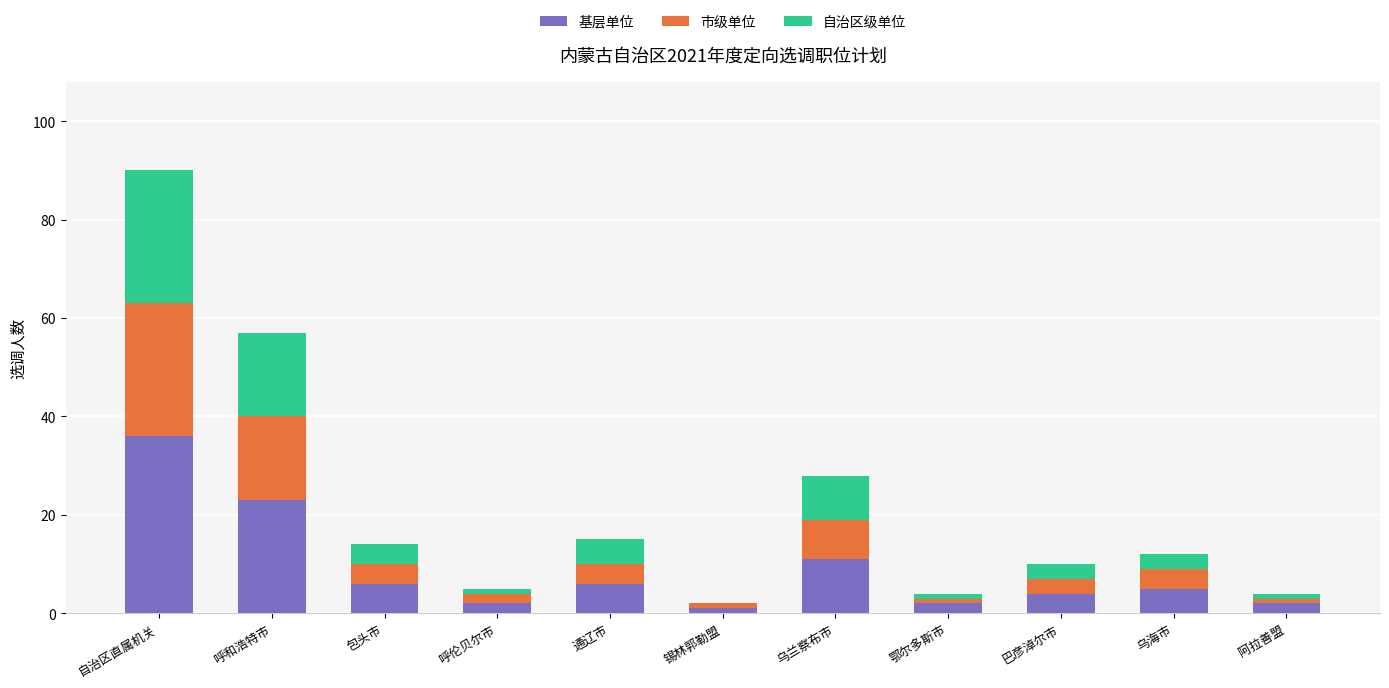

What is the maximum value for 基层单位?

36